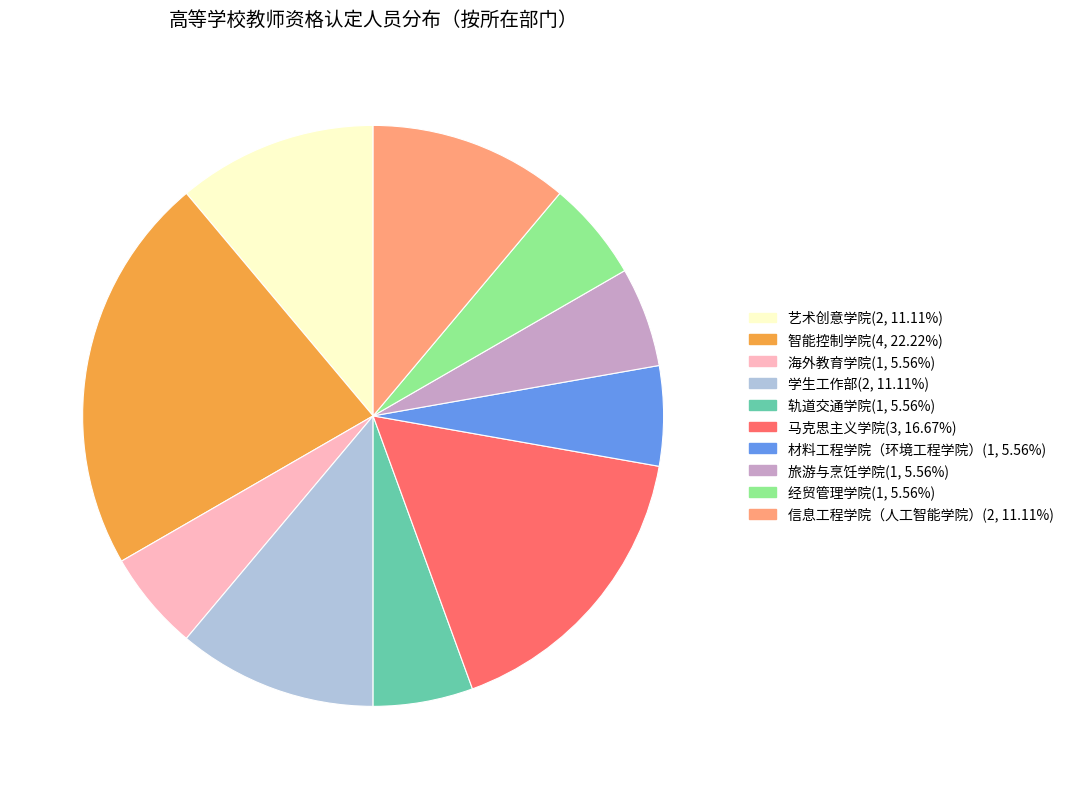

Does any single category account for the majority?

No